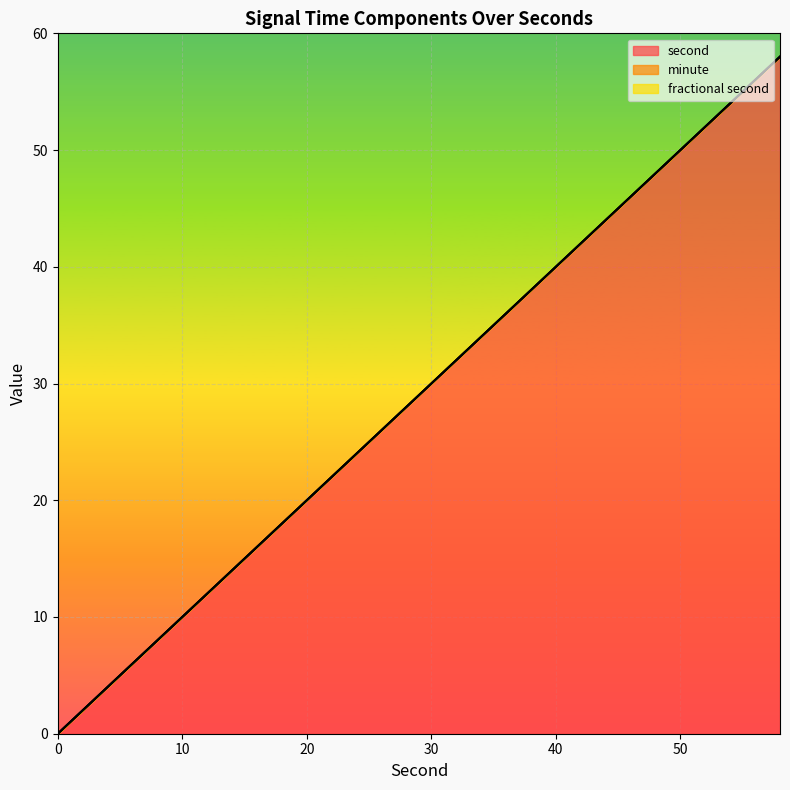

Does the chart display data point markers on the line(s)?

No